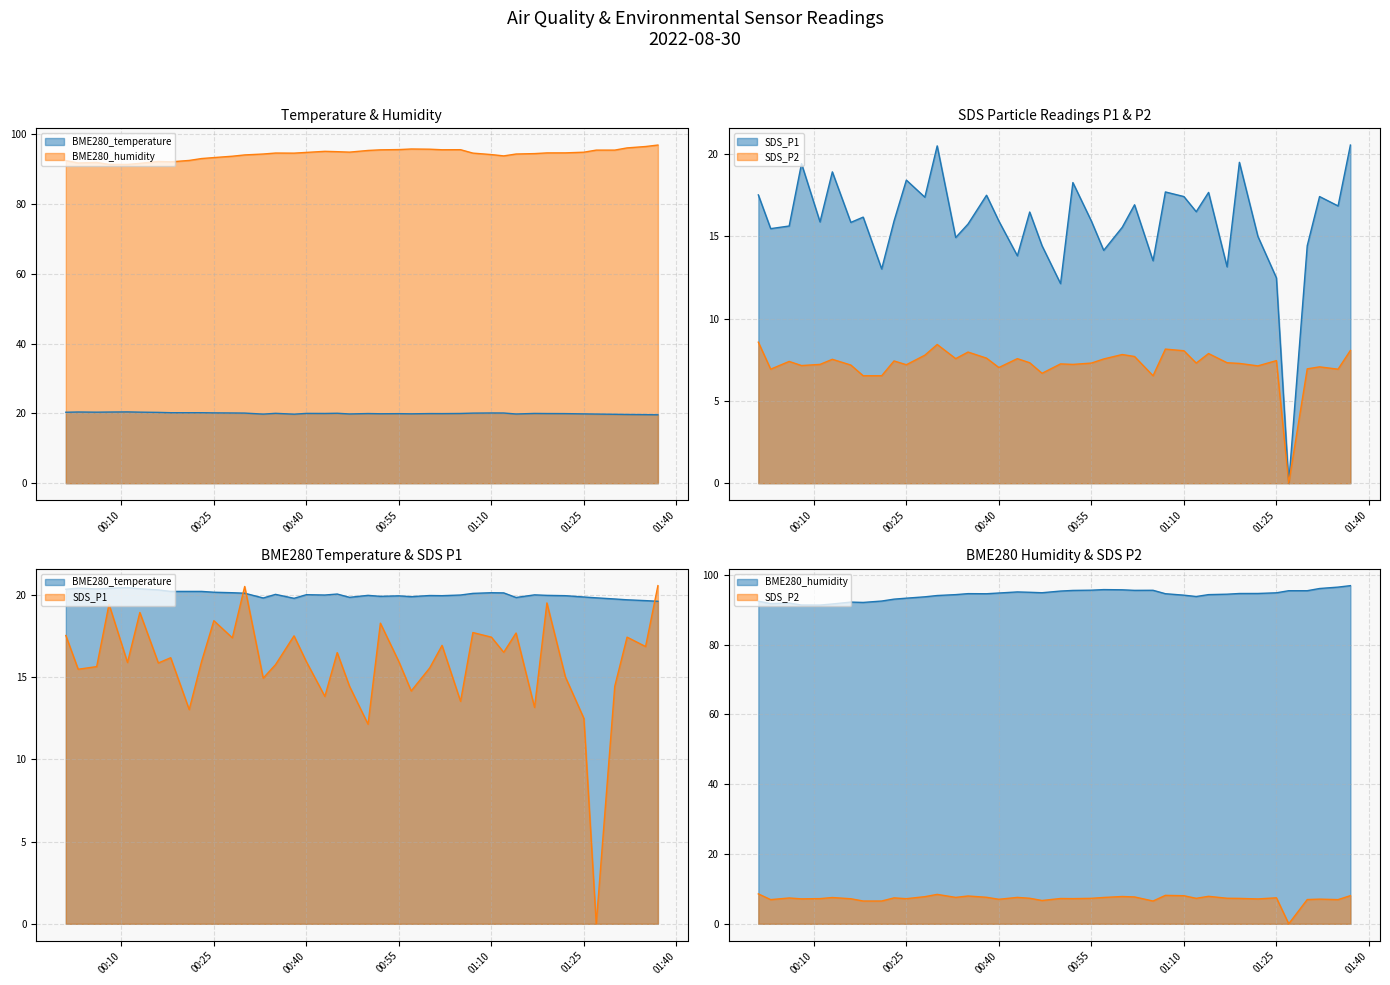

How many positive values does the SDS_P1 series have?

39